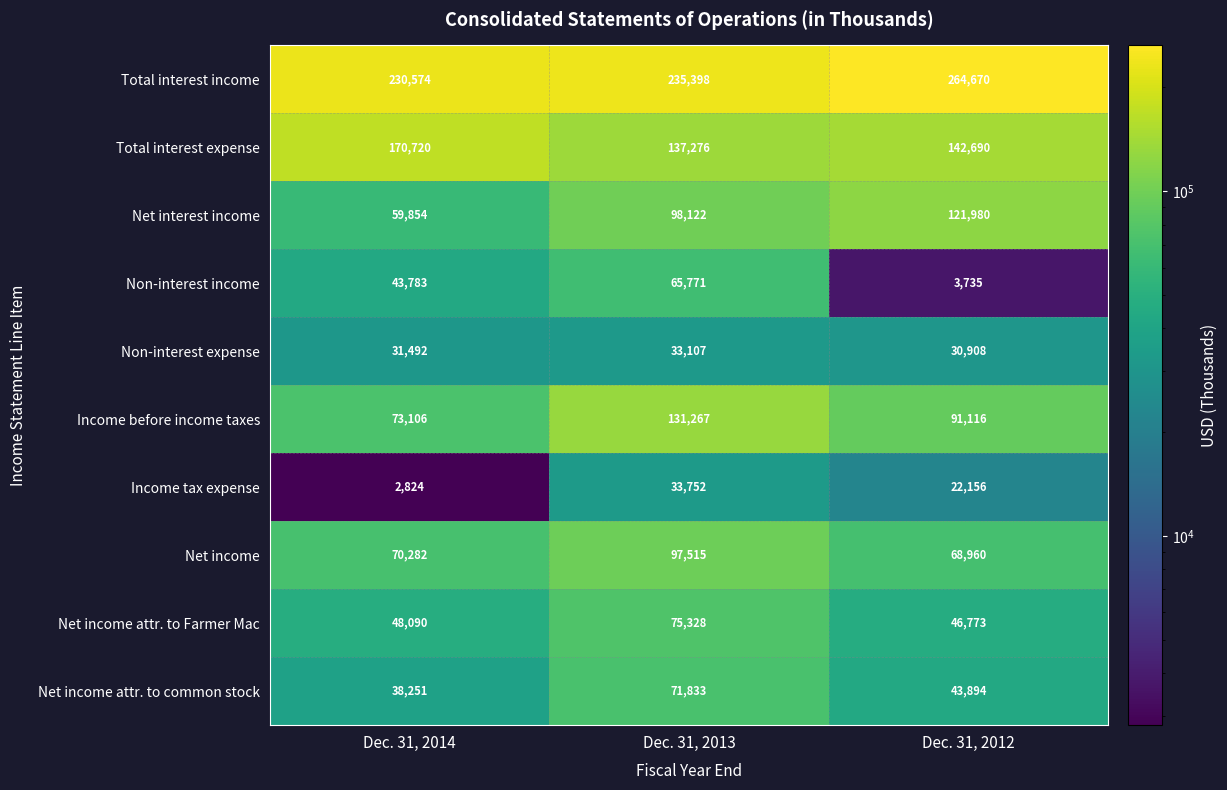

Which series has the widest spread of values?

Net interest income